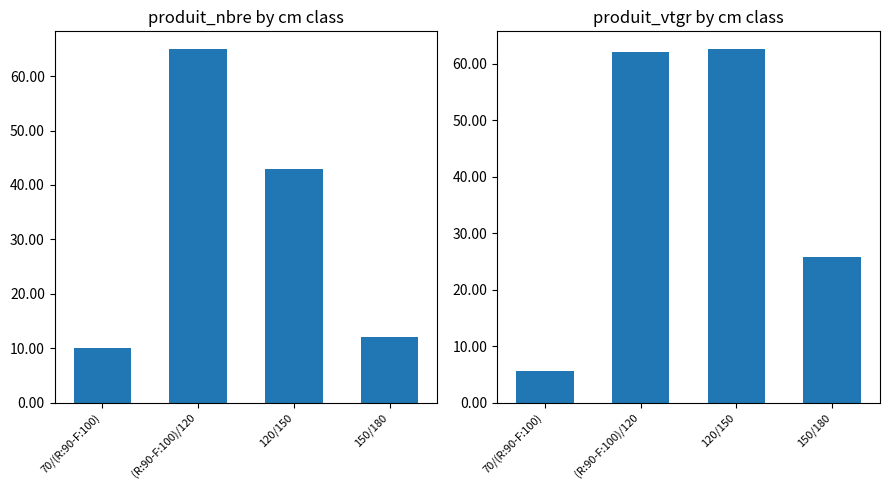

Which series has the largest total across all categories?

produit_vtgr